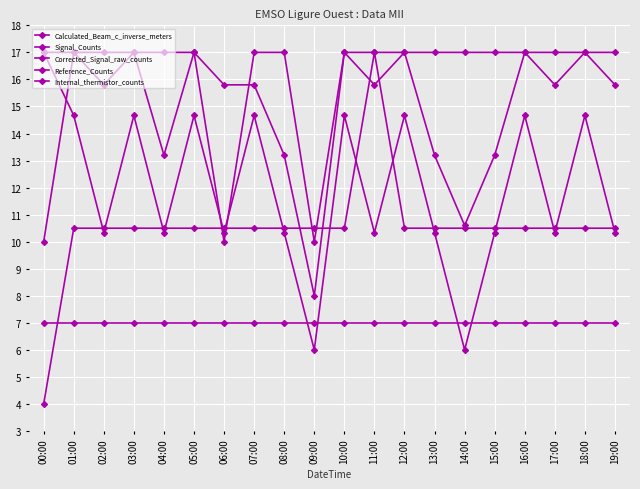

What is the label of the 12th point from the left?

11:00